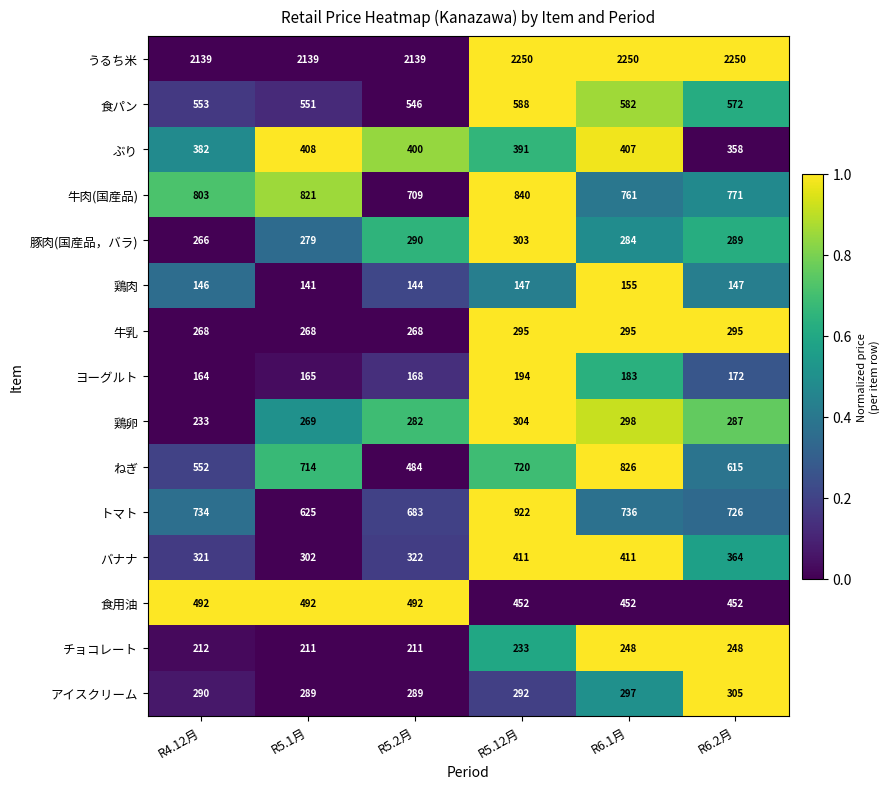

At R6.1月, list the series in order from largest to smallest.

うるち米, ねぎ, 牛肉(国産品), トマト, 食パン, 食用油, バナナ, ぶり, 鶏卵, アイスクリーム, 牛乳, 豚肉(国産品，バラ), チョコレート, ヨーグルト, 鶏肉